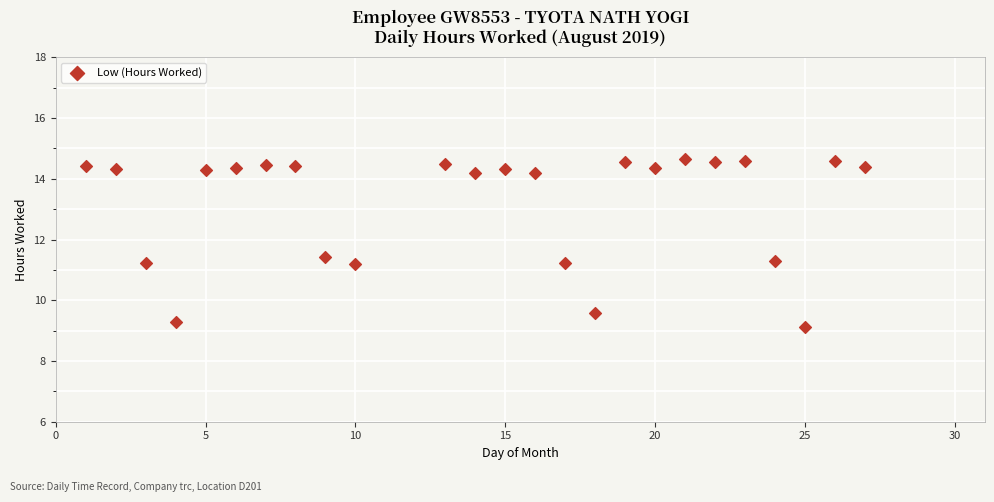

What is the range of X values (max minus min)?

26.0